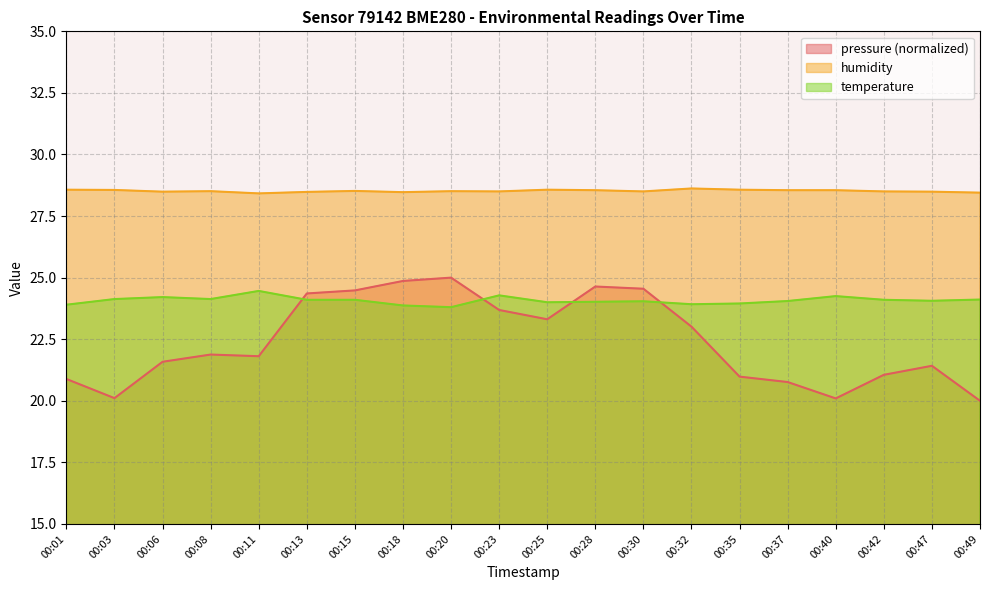

Is the value of humidity at 00:01 greater than the value of temperature at 00:28?

Yes